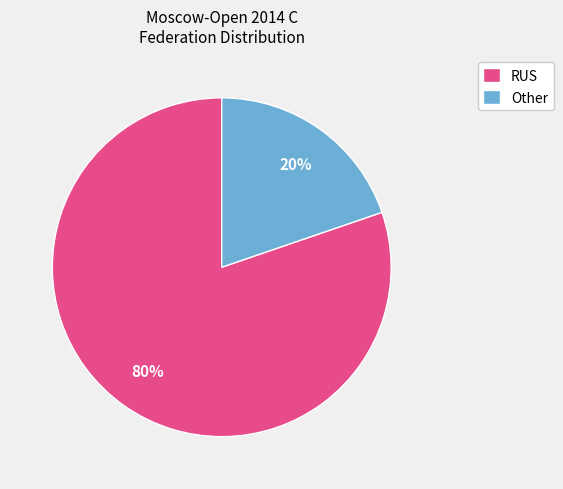

To the nearest percent, what portion does RUS represent?

80%